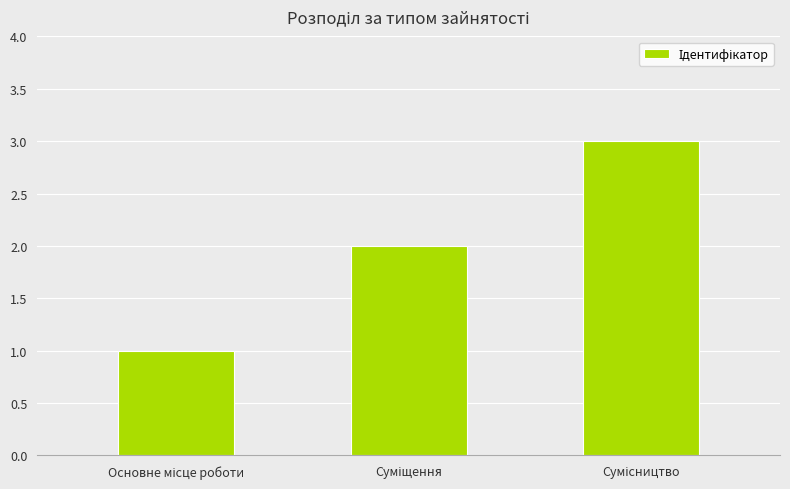

What is the sum of all values?

6